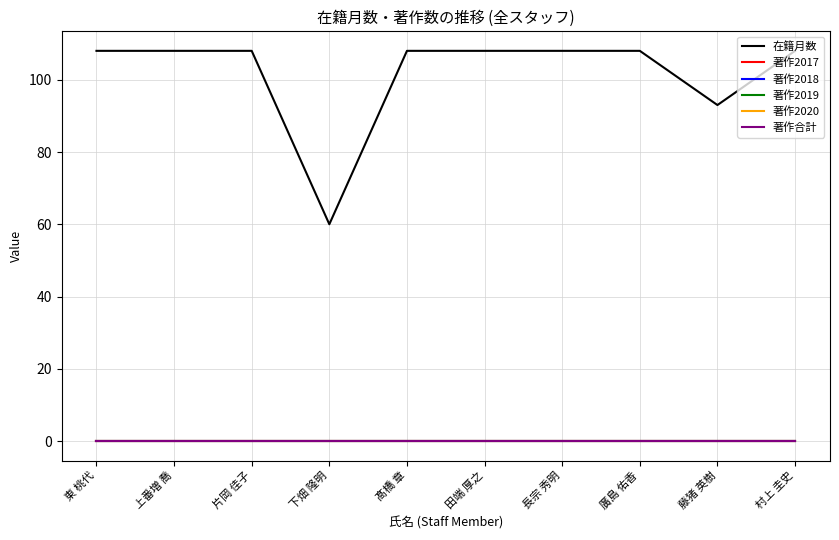

Reading left to right, what are all the values shown in this chart?

在籍月数: 108	108	108	60	108	108	108	108	93	108
著作2017: 0	0	0	0	0	0	0	0	0	0
著作2018: 0	0	0	0	0	0	0	0	0	0
著作2019: 0	0	0	0	0	0	0	0	0	0
著作2020: 0	0	0	0	0	0	0	0	0	0
著作合計: 0	0	0	0	0	0	0	0	0	0